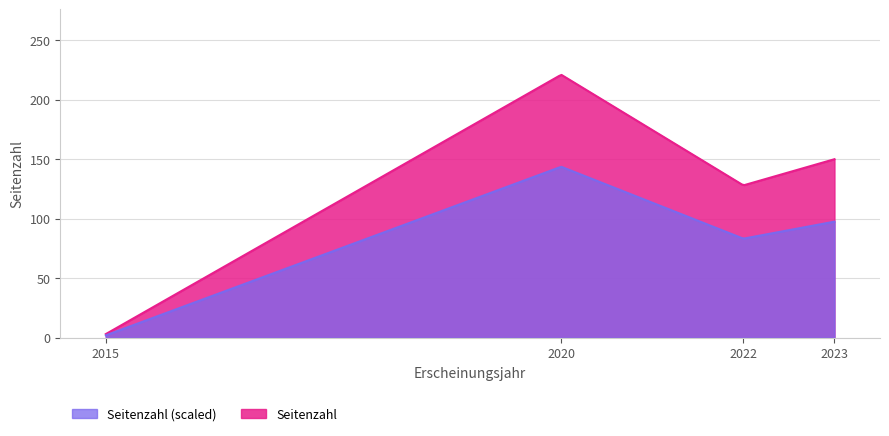

Where does the data first go above 150?

2020